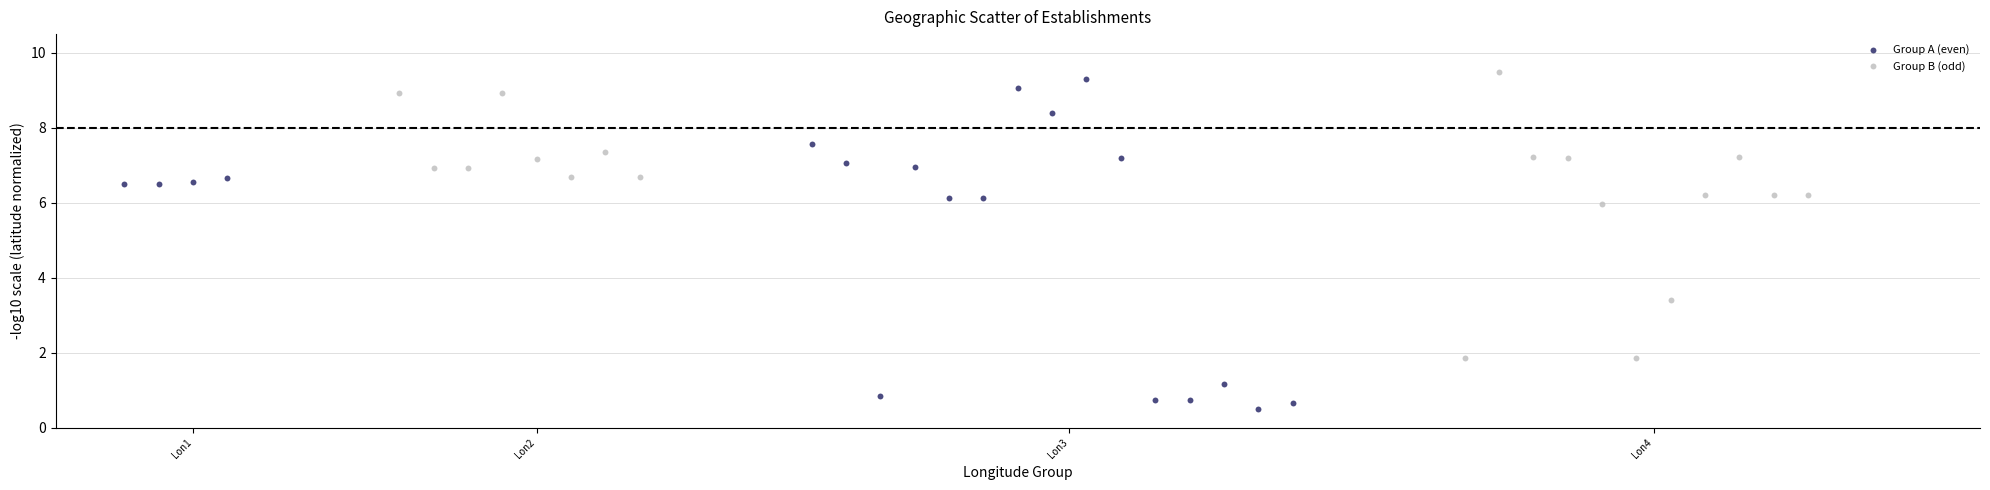

Which series has the widest spread of Y values?

Group A (even)